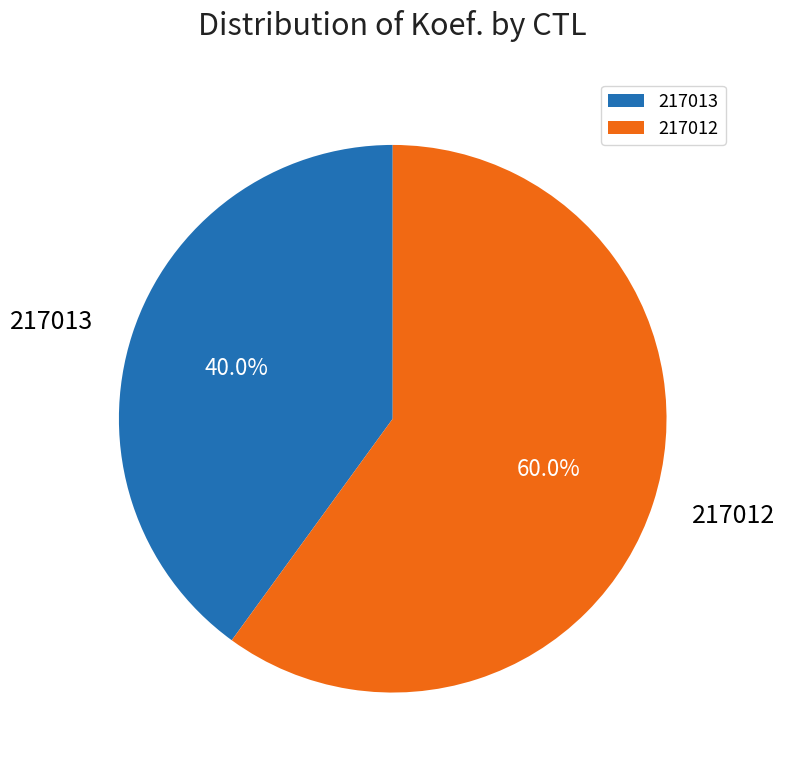

Which slice is the largest?

217012